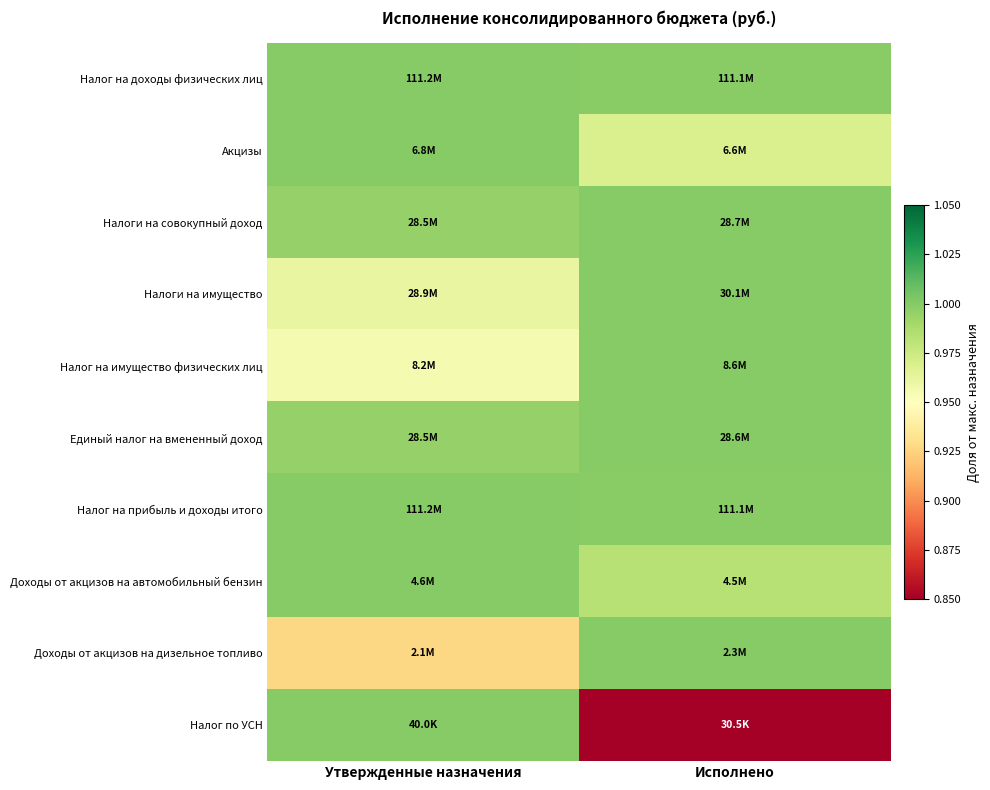

At which category is the sum across all series the highest?

Утвержденные назначения